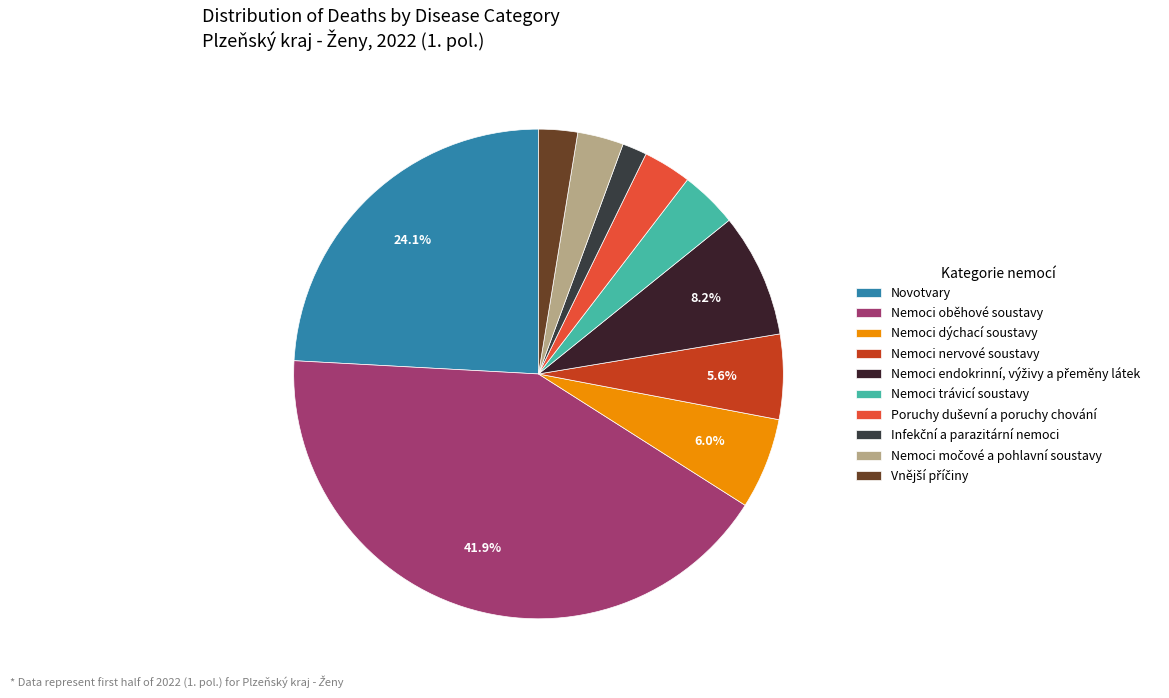

Do Infekční a parazitární nemoci and Nemoci oběhové soustavy together represent more than half of the pie?

No